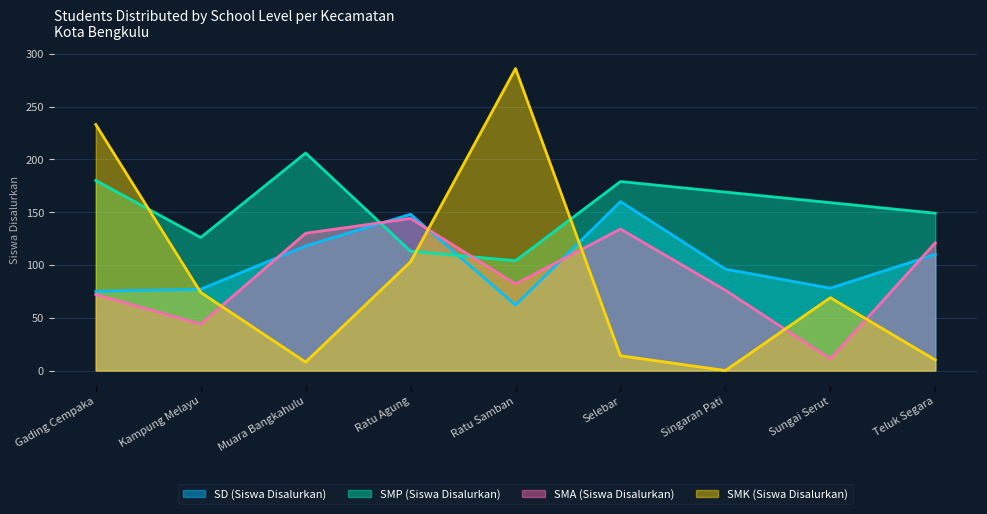

In SMA (Siswa Disalurkan), how many points are higher than both neighbors (excluding endpoints)?

2